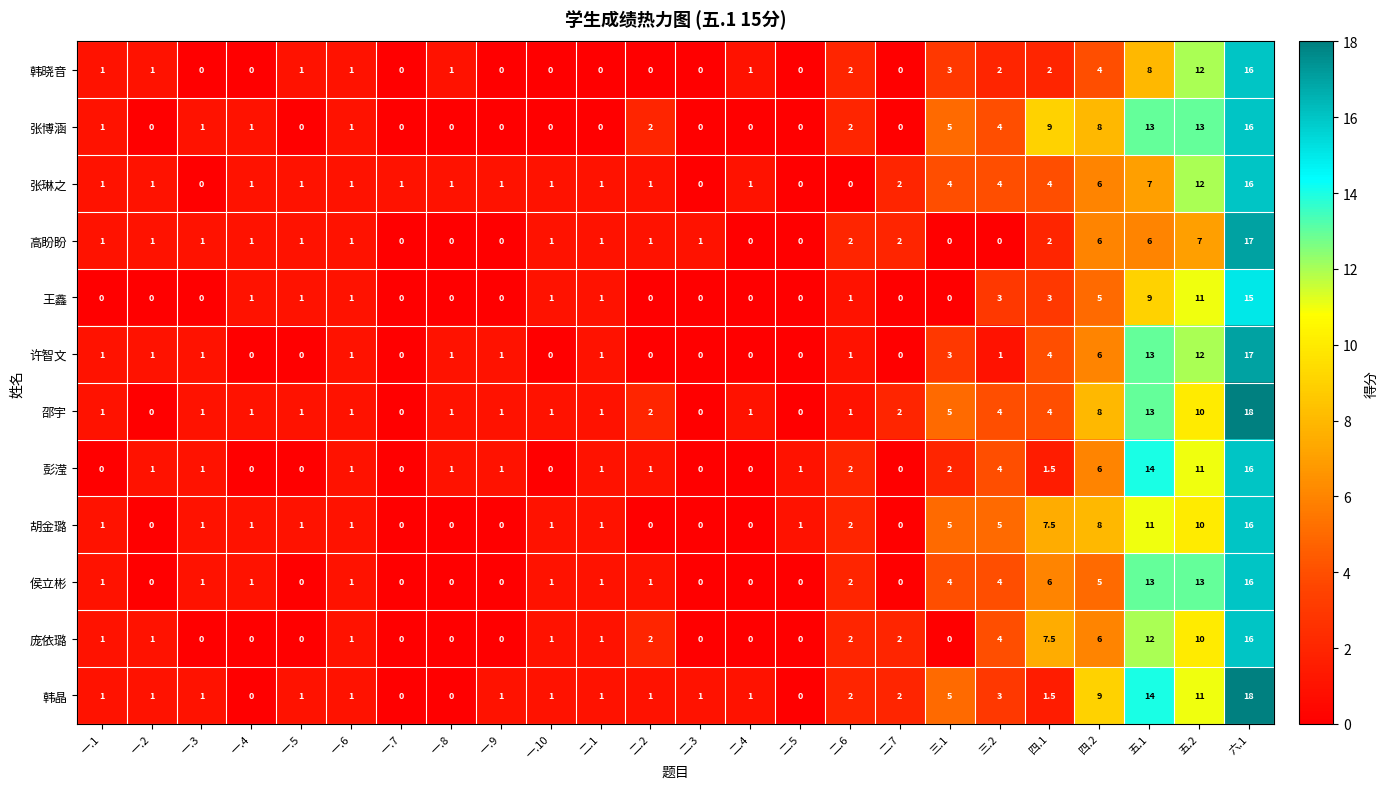

At which label is 韩晶 closest to 9?

四.2